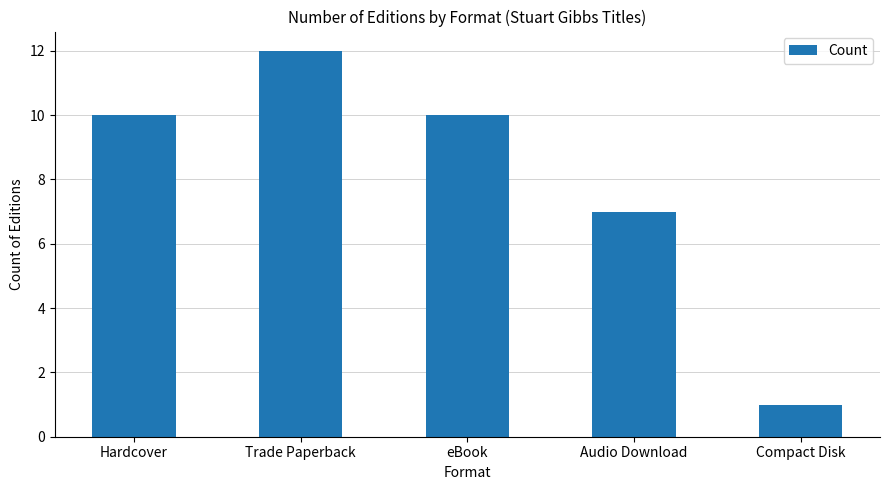

What is the difference between the maximum and minimum values?

11